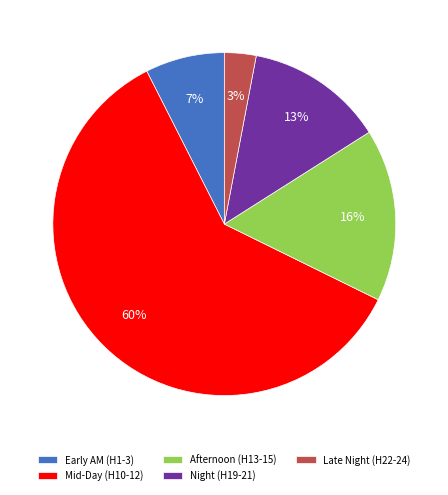

How many slices are in this pie chart?

5